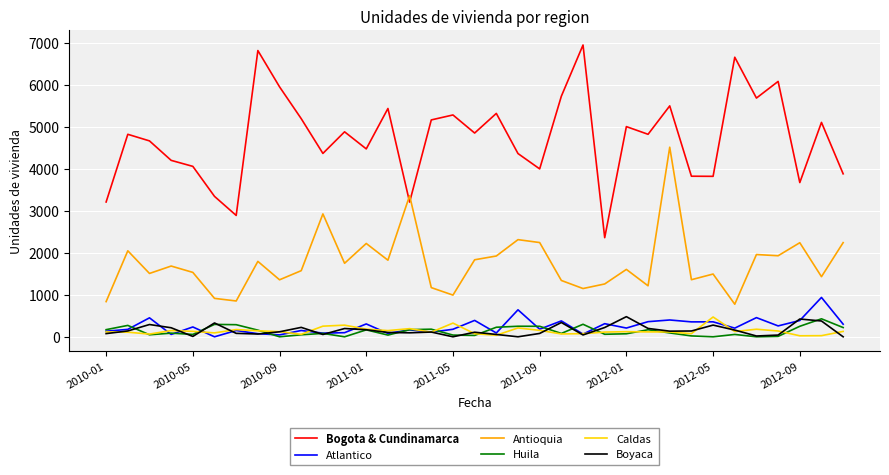

What is the lowest value of the Bogota & Cundinamarca series?

2358